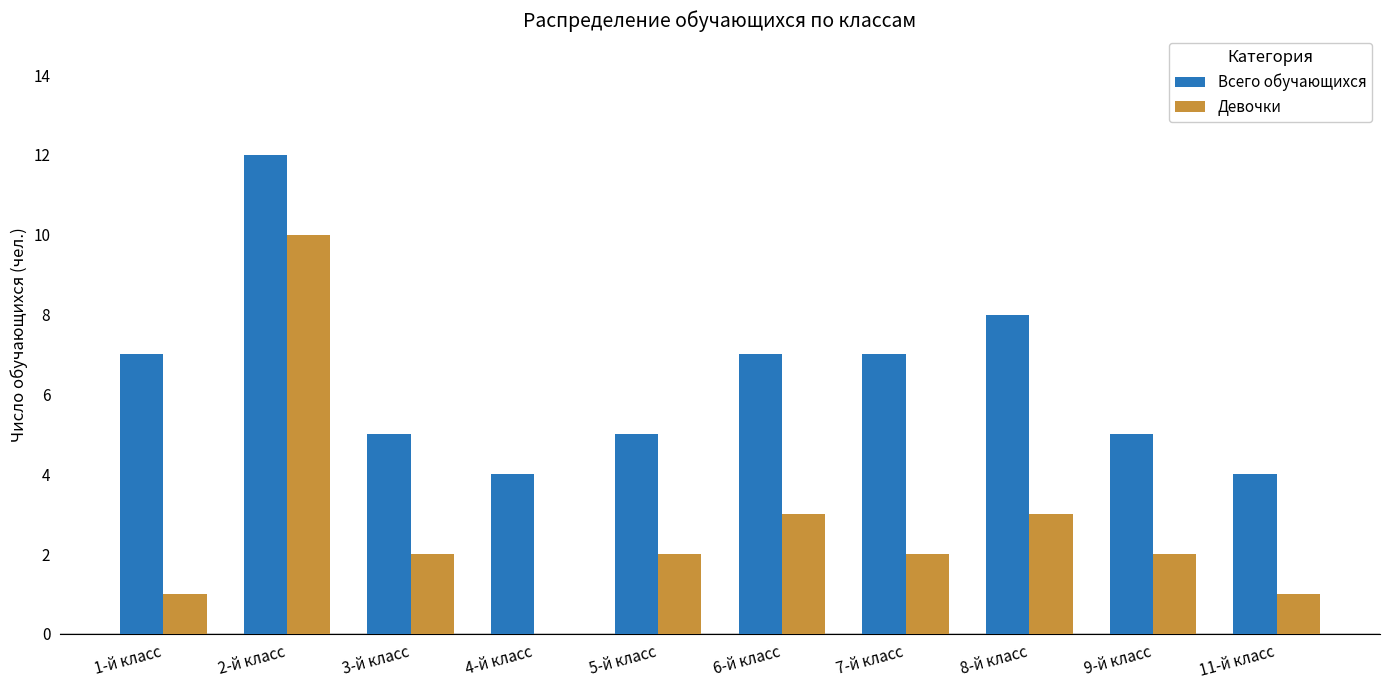

Is it true that Всего обучающихся equals 7 at 6-й класс?

True